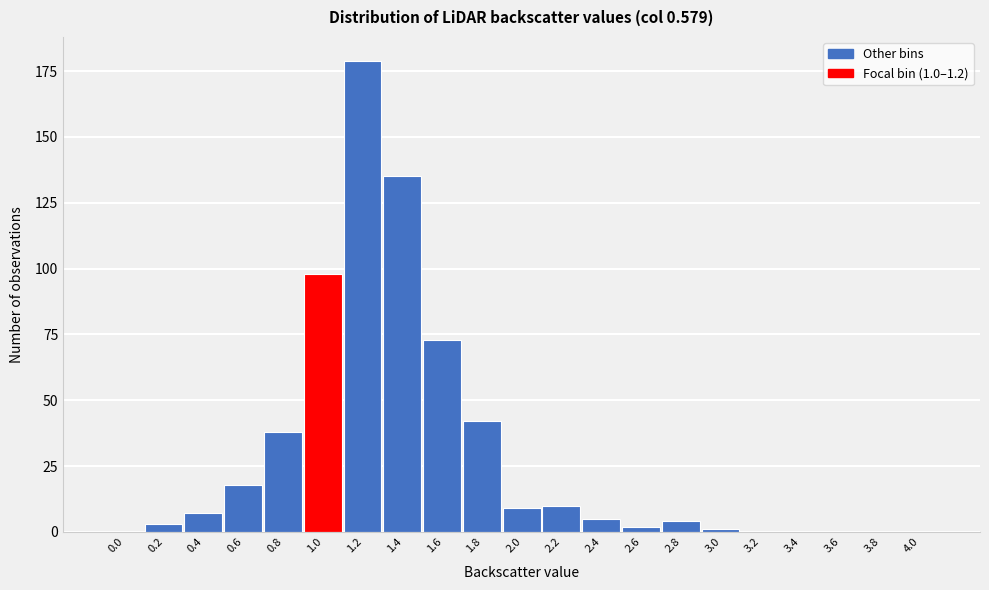

Reading left to right, extract all data points from this chart.

0.0=0	0.2=3	0.4=7	0.6=18	0.8=38	1.0=98	1.2=179	1.4=135	1.6=73	1.8=42	2.0=9	2.2=10	2.4=5	2.6=2	2.8=4	3.0=1	3.2=0	3.4=0	3.6=0	3.8=0	4.0=0